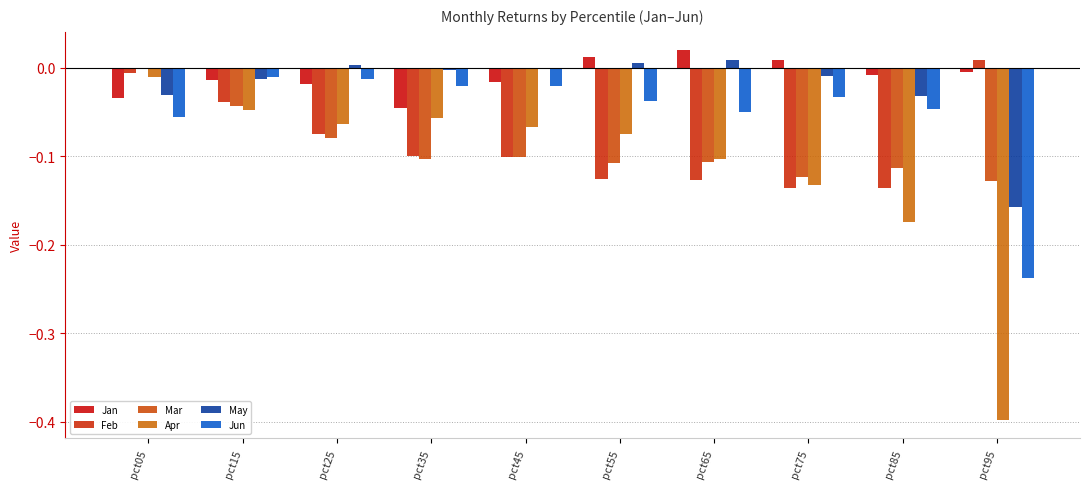

List the series in order of their peak value, lowest first.

Apr, Jun, Mar, Feb, May, Jan